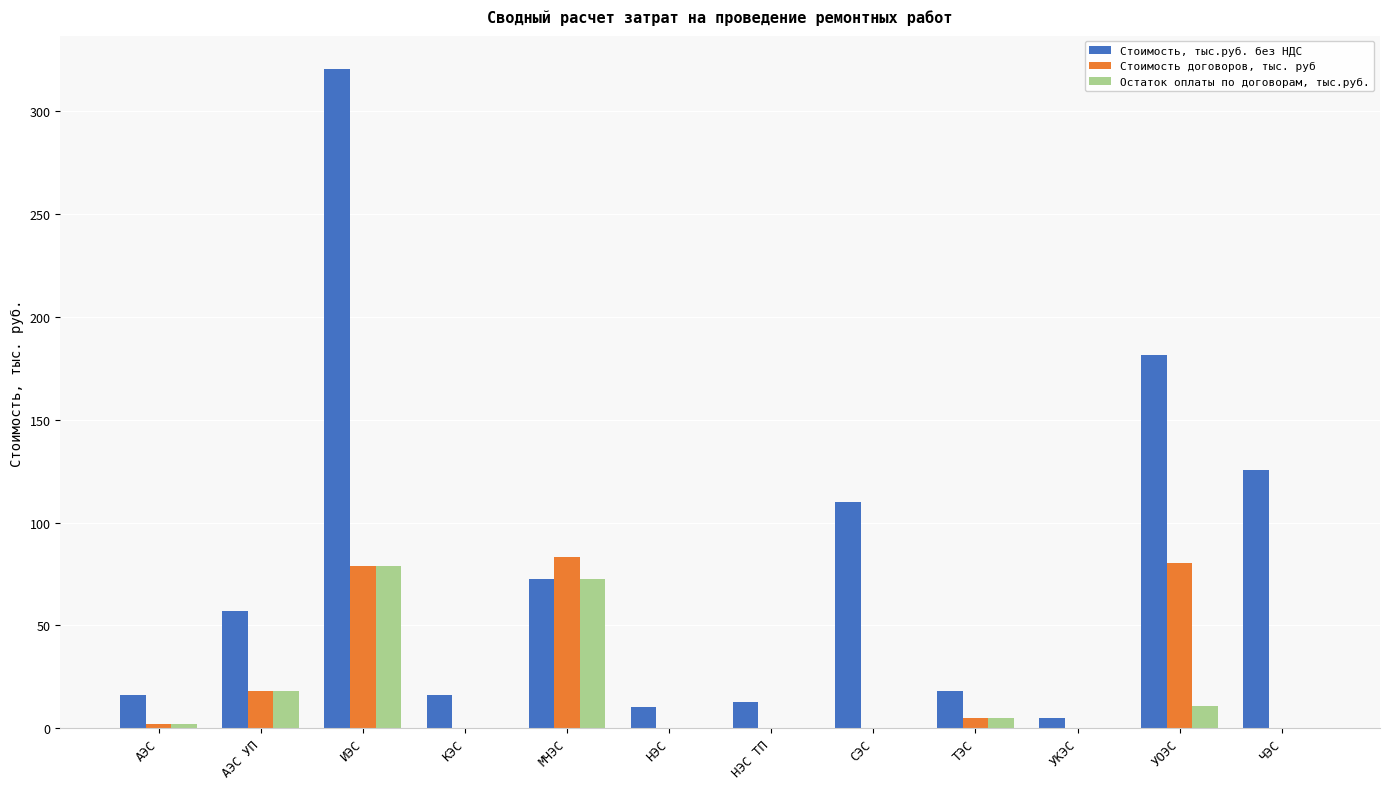

How many groups of bars are there?

12